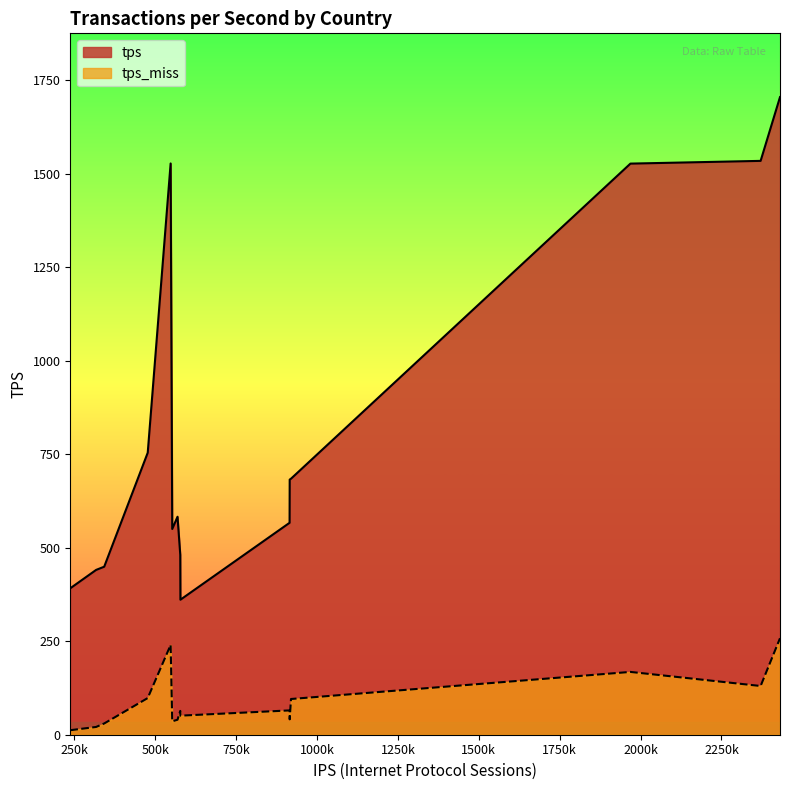

What are all the series names shown in the legend?

tps, tps_miss